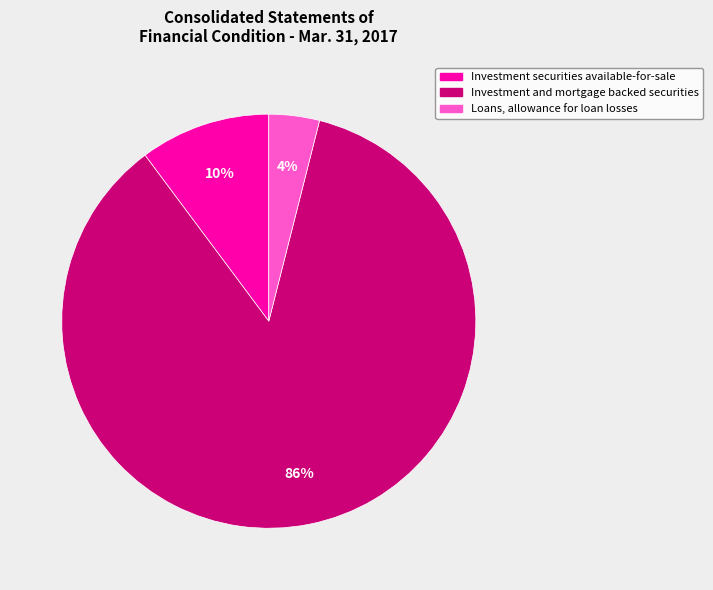

The Investment securities available-for-sale slice represents 20% of the pie. True or false?

False